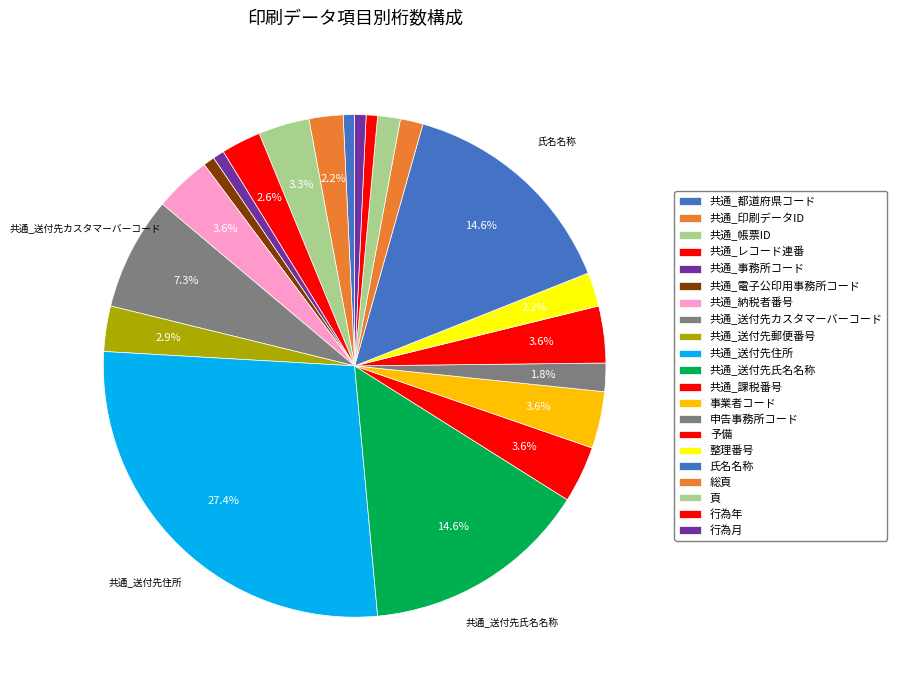

How many segments does this pie chart have?

21